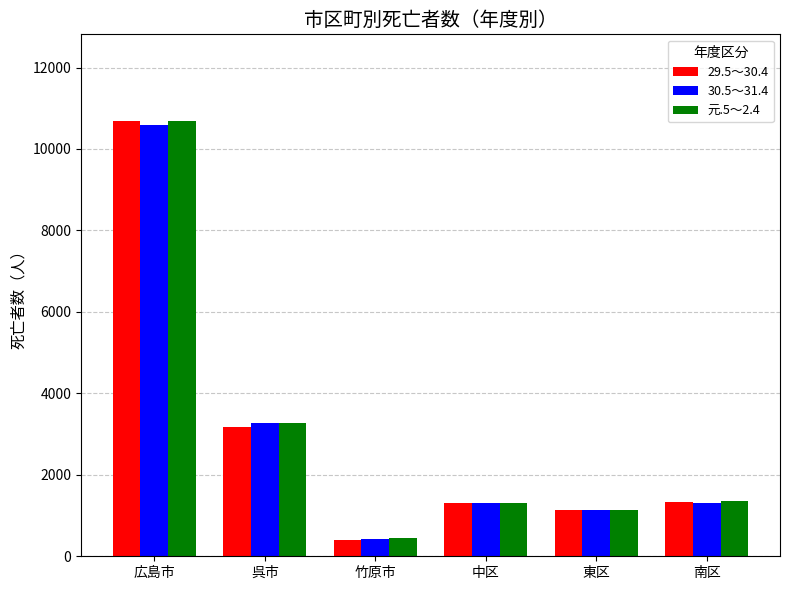

Which series has the largest range (max minus min)?

29.5～30.4